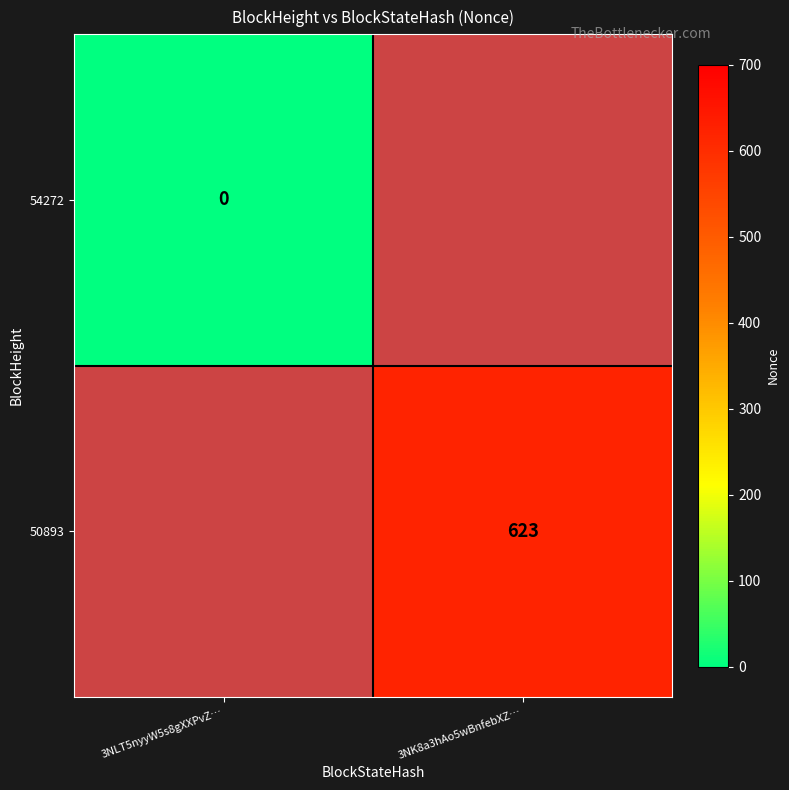

Which label corresponds to the largest value in the chart?

3NK8a3hAo5wBnfebXZ…